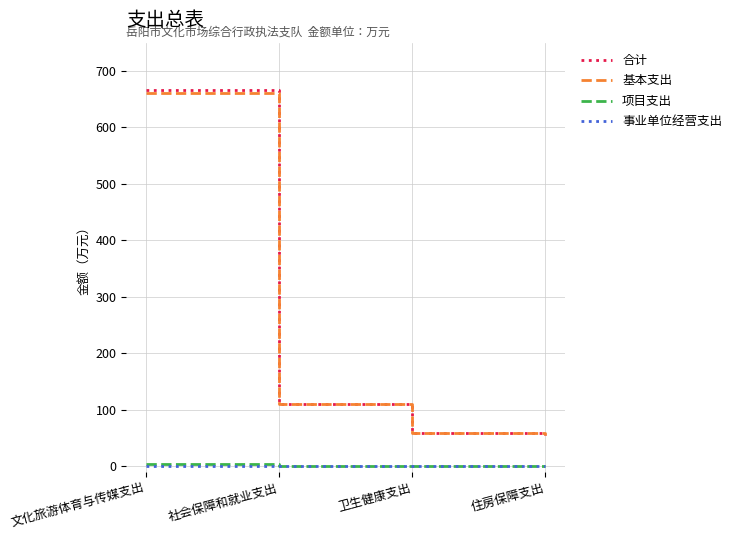

True or false: 合计 has more than 2 points higher than both neighbors.

False